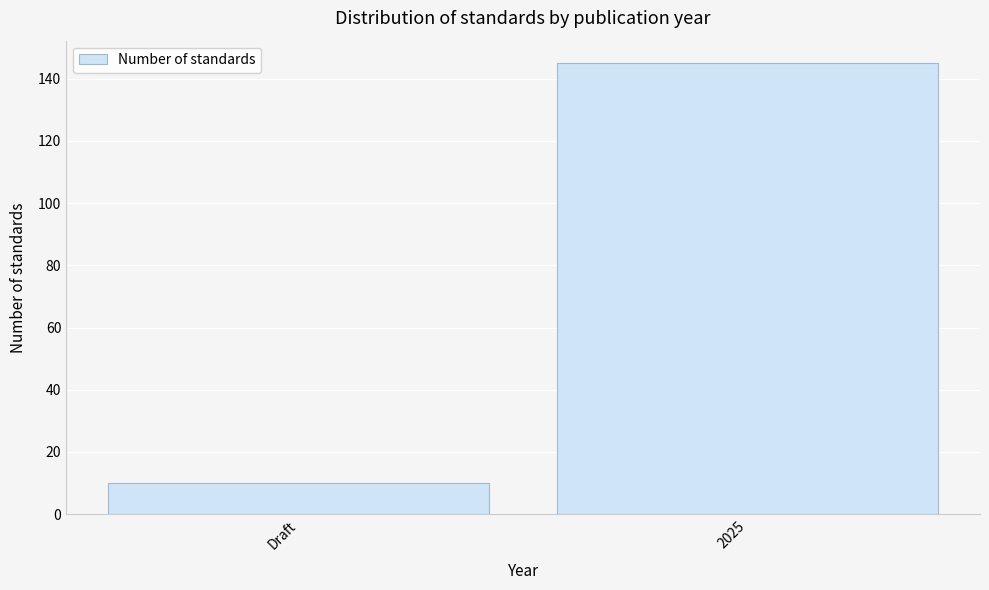

Reading right to left, transcribe all the data shown in this chart.

145	10